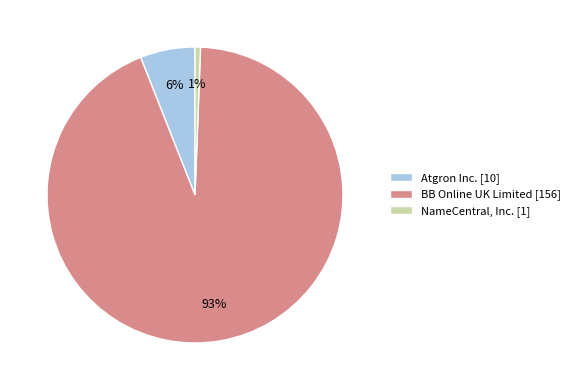

Do NameCentral, Inc. [1] and BB Online UK Limited [156] together represent more than half of the pie?

Yes